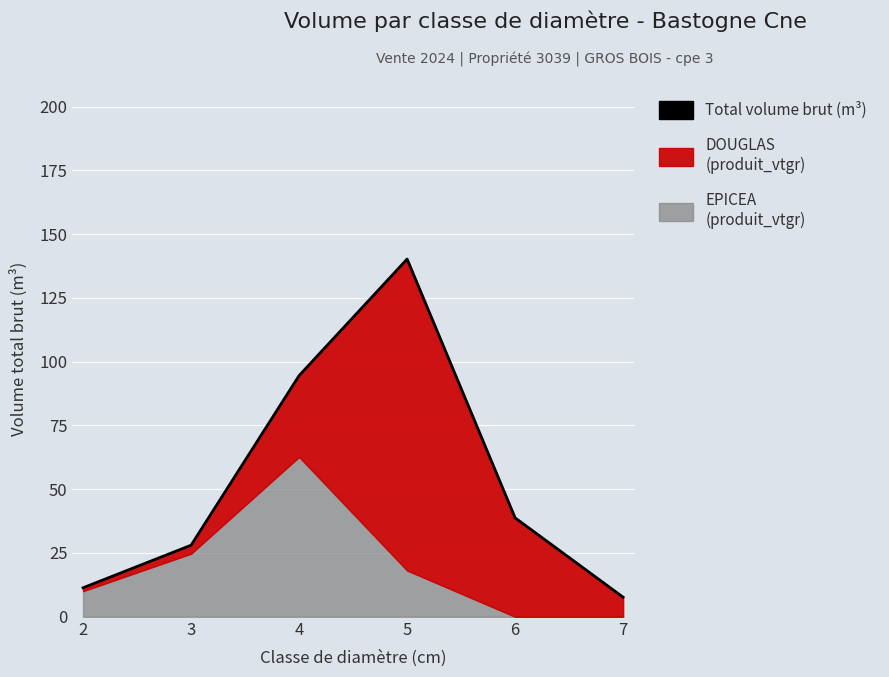

Where is the first local maximum?

5